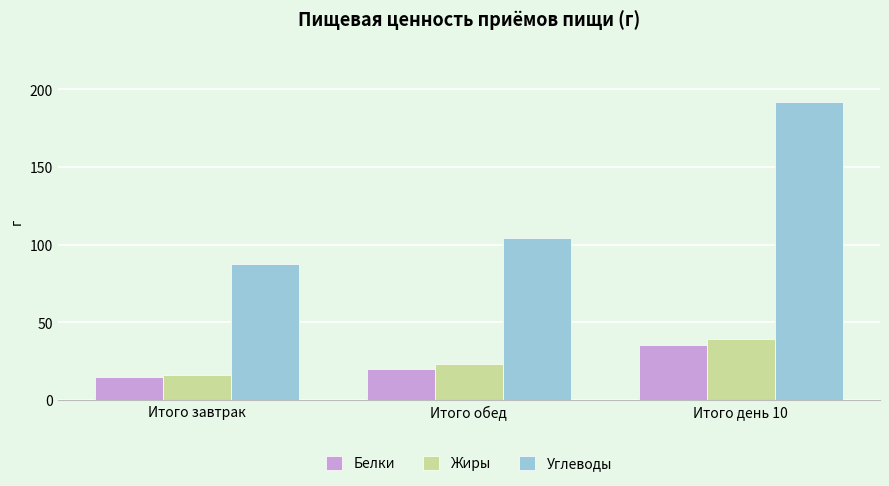

Reading left to right, extract all data points from this chart.

Белки: Итого завтрак=15.2	Итого обед=20.3	Итого день 10=35.5
Жиры: Итого завтрак=16.2	Итого обед=23.4	Итого день 10=39.6
Углеводы: Итого завтрак=87.6	Итого обед=104.5	Итого день 10=192.1